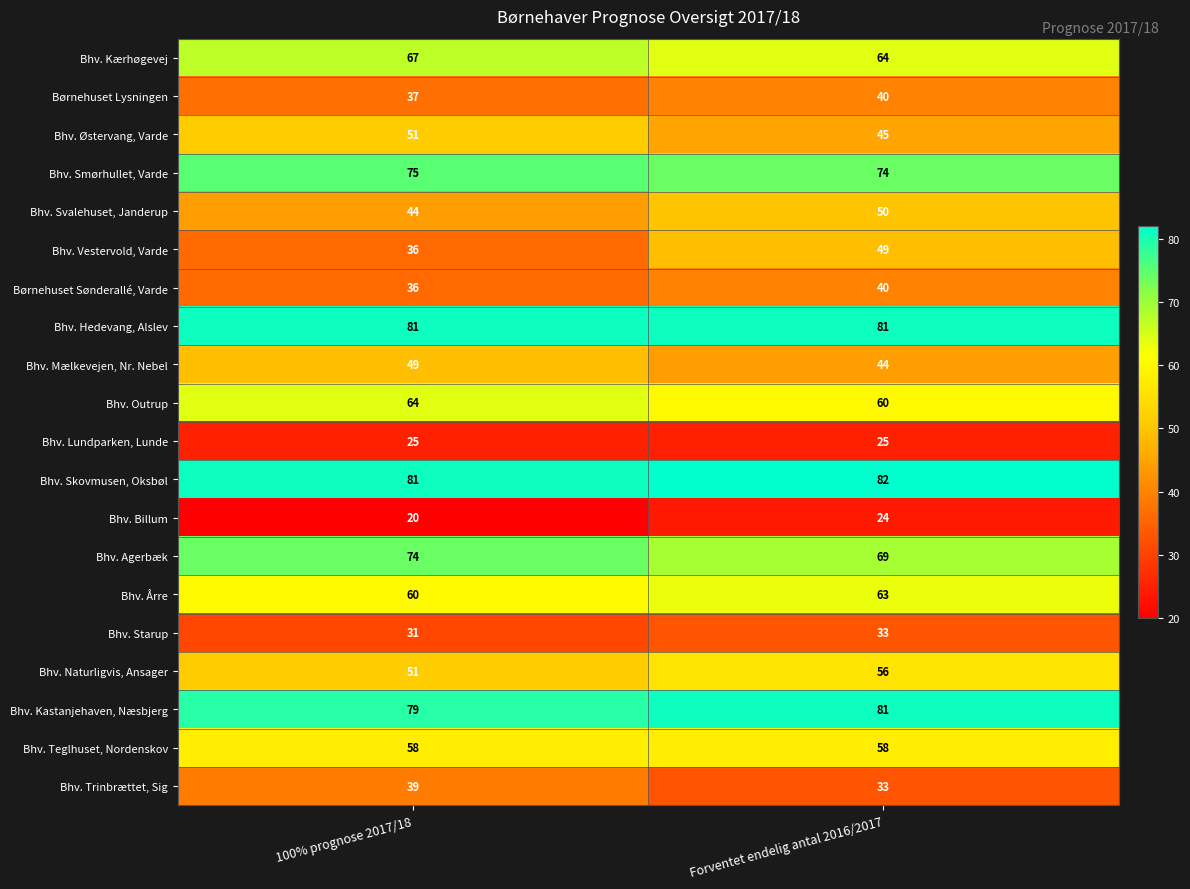

What is the average value of the Bhv. Naturligvis, Ansager series?

54